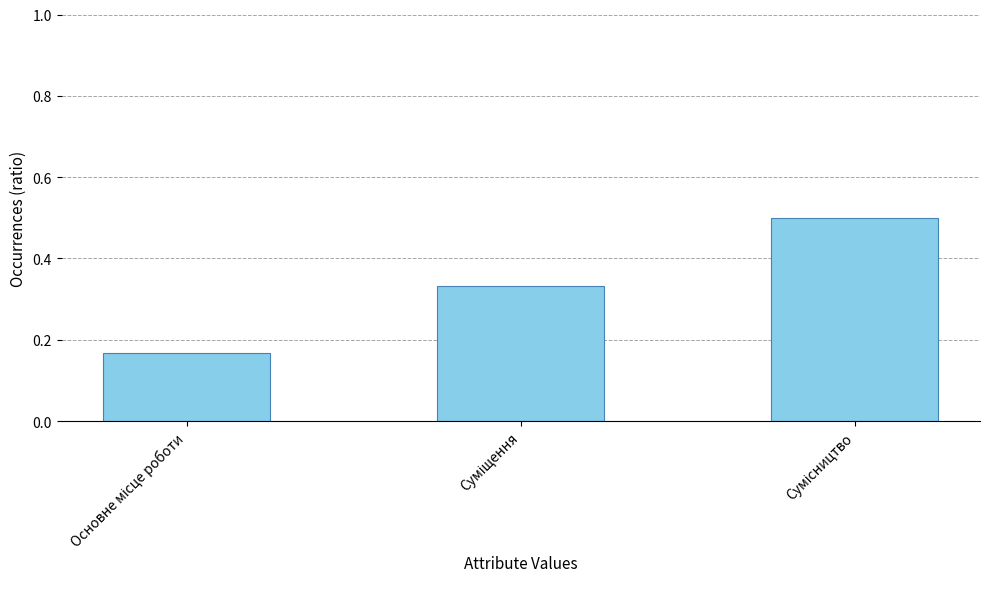

What is the value of the 3rd bar from the left?

0.5